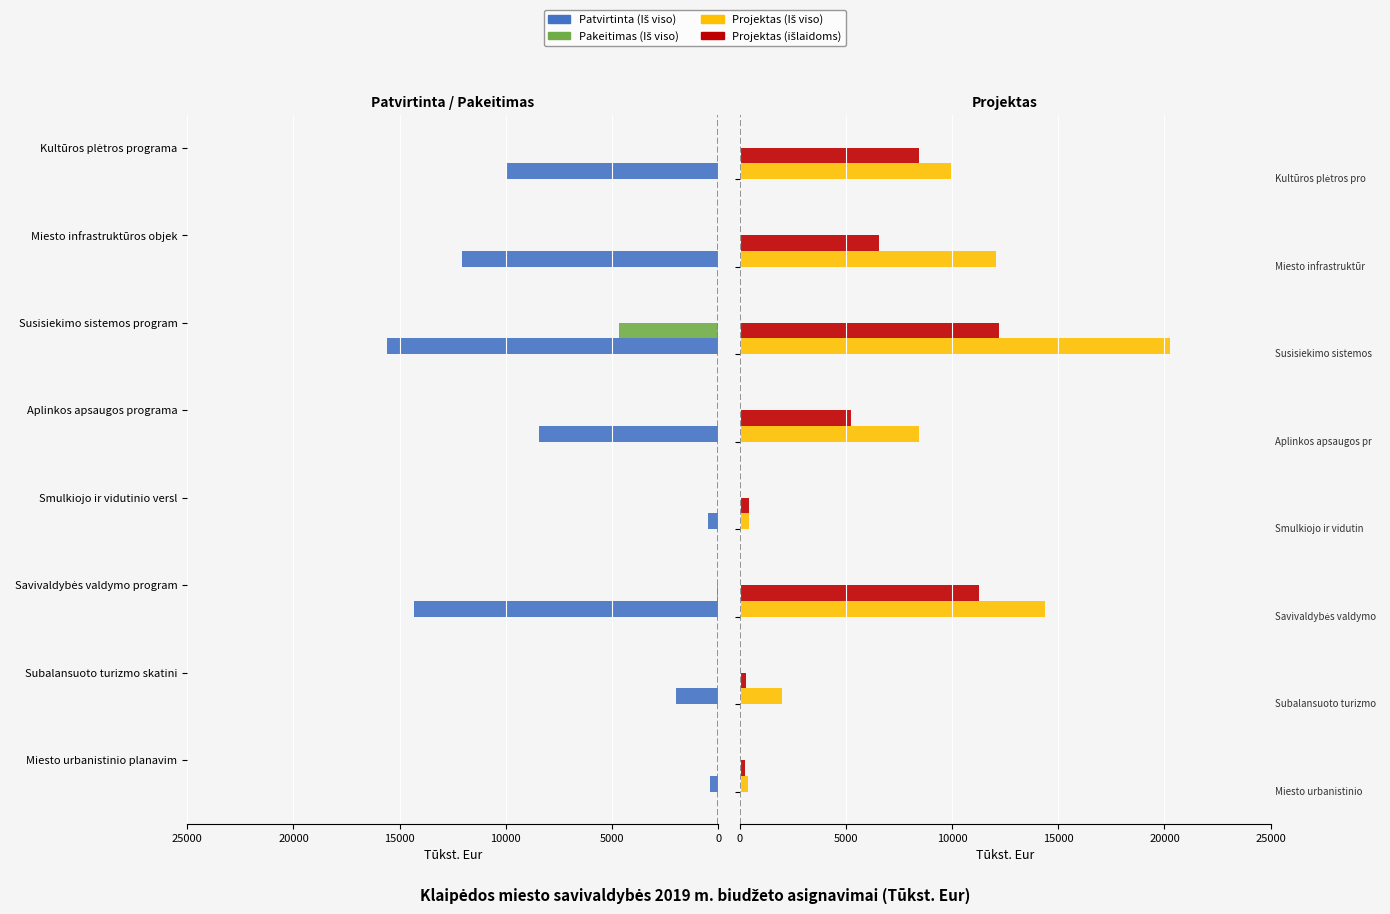

Reading left to right, list all the values displayed in this chart.

Patvirtinta (Iš viso): 390.9	1982.2	14328.4	463.1	8438.8	15594.9	12054.4	9944.6
Pakeitimas (Iš viso): 0.0	0.0	47.3	0.0	0.0	4666.4	0.0	22.4
Projektas (Iš viso): 390.9	1982.2	14375.7	463.1	8438.8	20261.3	12054.4	9944.6
Projektas (išlaidoms): 267.9	298.4	11249.8	463.1	5228.8	12222.0	6540.7	8438.0